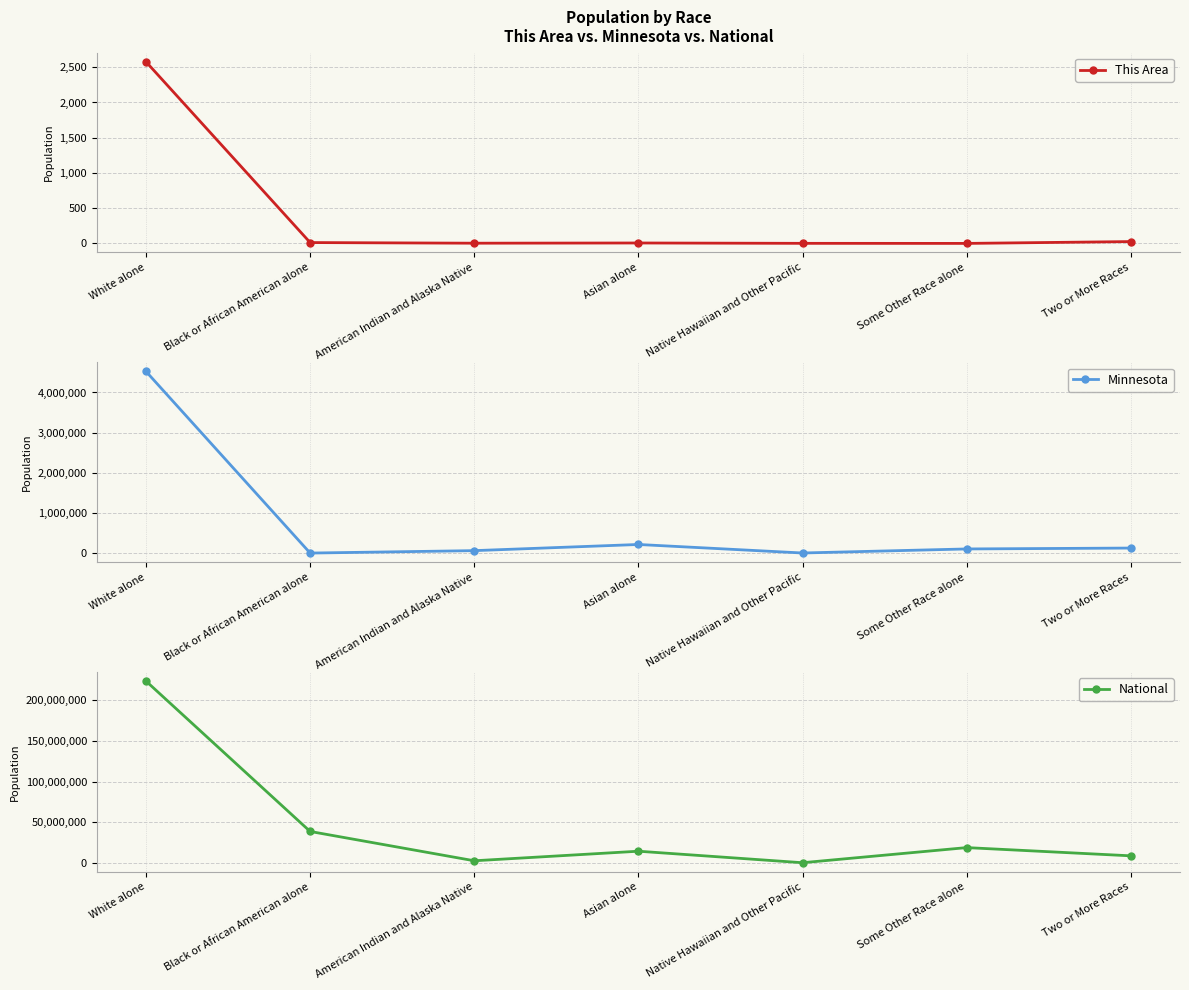

The value of National at White alone is 223553265. True or false?

True